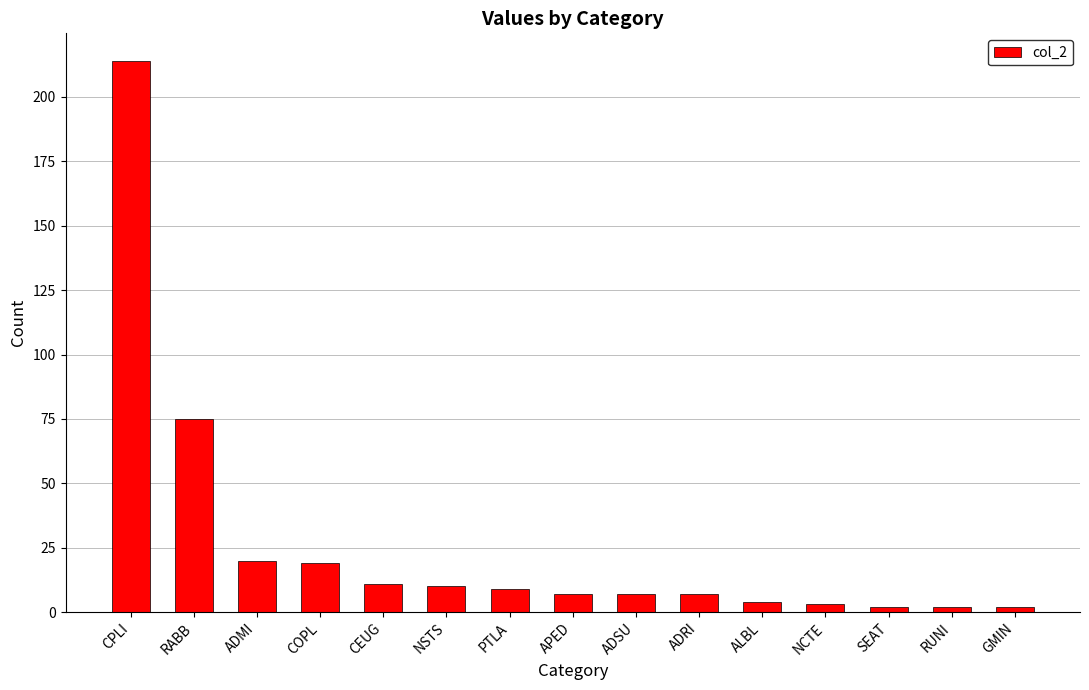

How many distinct data groups are displayed?

1